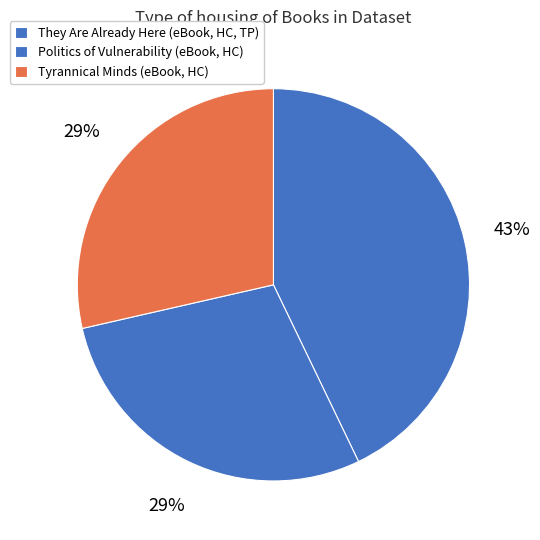

What percentage is the They Are Already Here slice, to the nearest percent?

43%